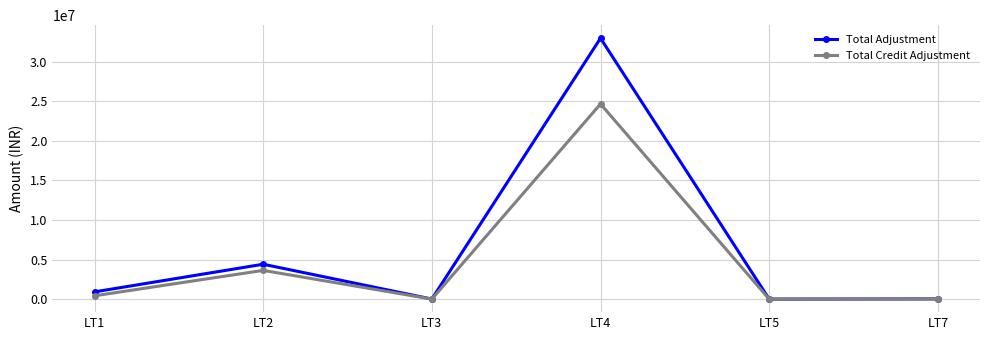

What is the difference between the maximum and minimum values in the Total Credit Adjustment series?

24644693.8